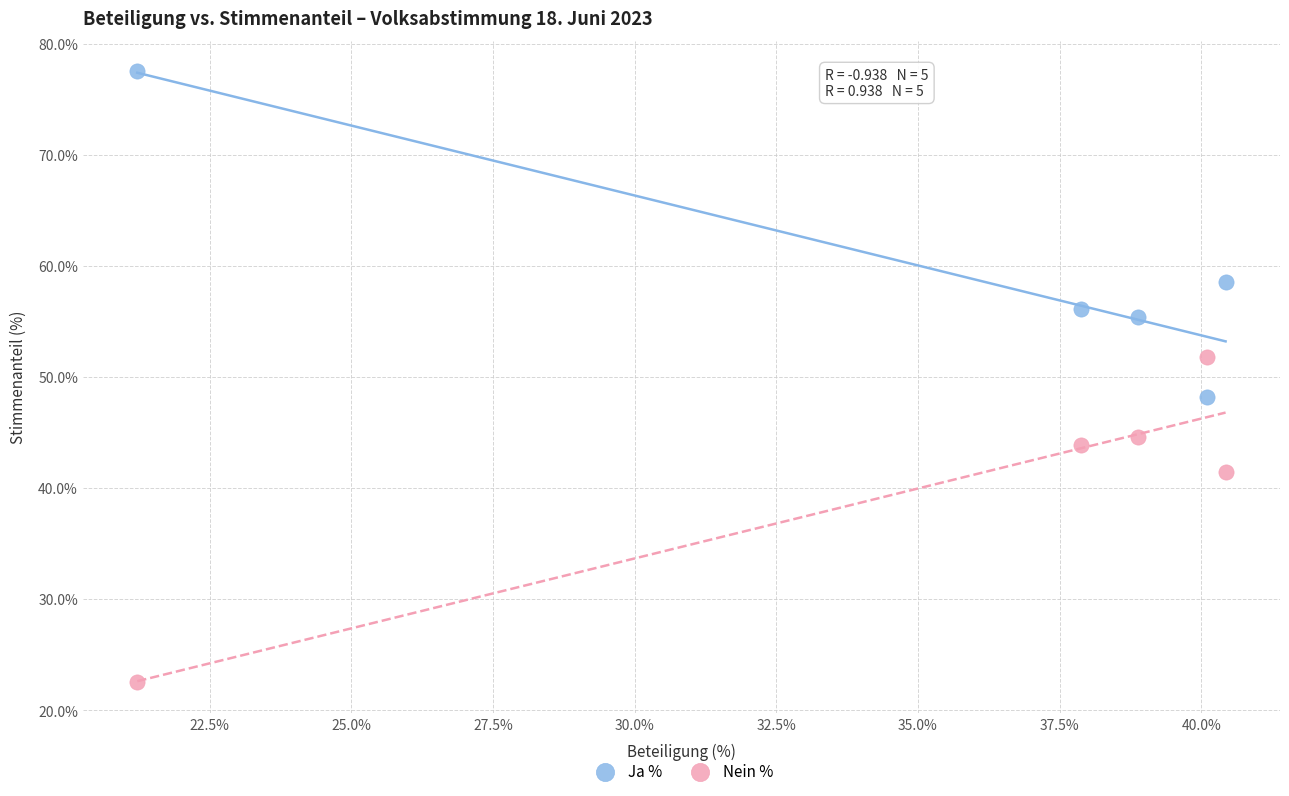

Across all data points, what is the range of Y values (max minus min)?

55.0